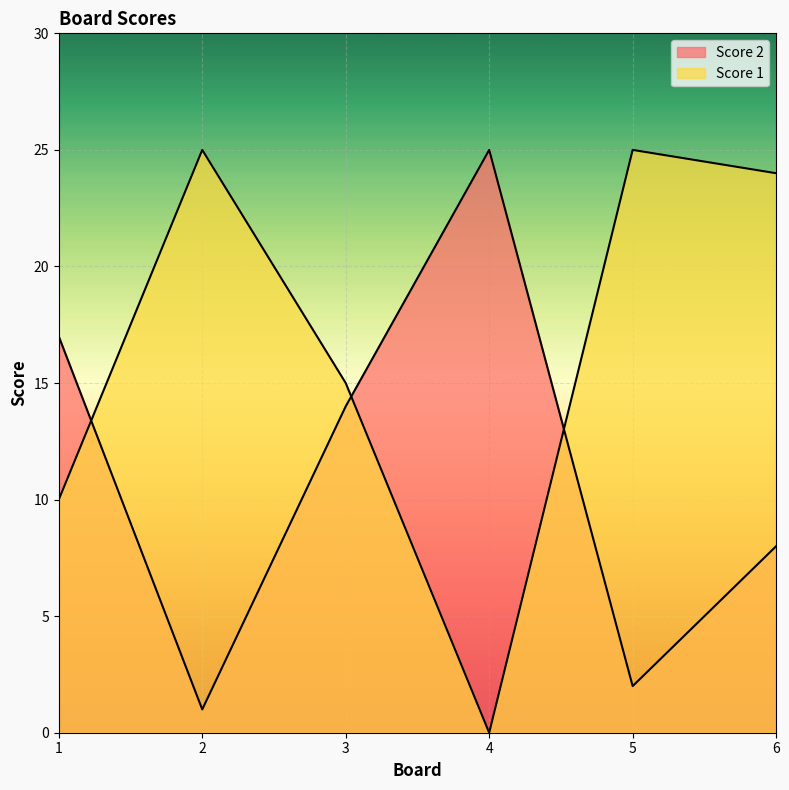

How many data points in Score 1 are less than 24?

3